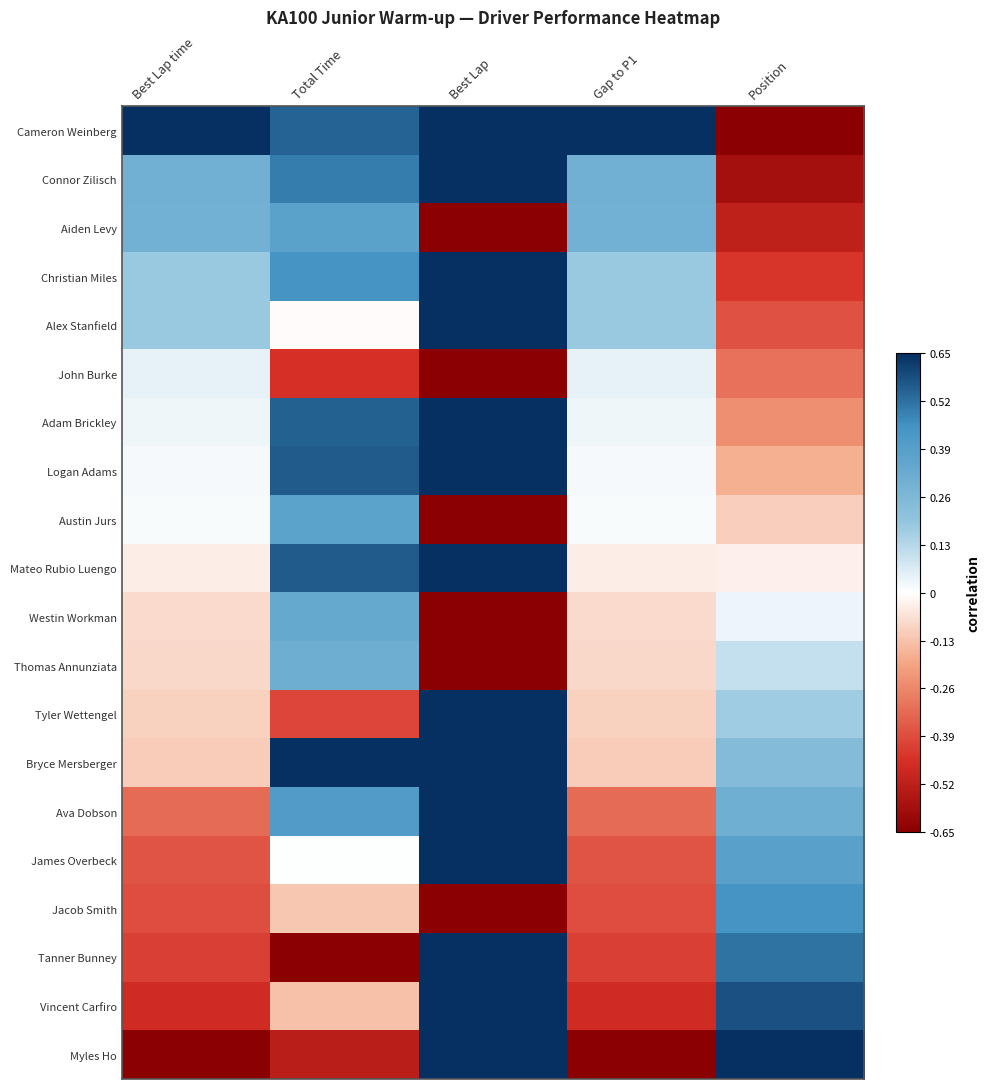

Reading left to right, transcribe all the data shown in this chart.

Cameron Weinberg: Best Lap time=0.7	Total Time=0.5	Best Lap=0.7	Gap to P1=0.7	Position=-0.7
Connor Zilisch: Best Lap time=0.3	Total Time=0.5	Best Lap=0.7	Gap to P1=0.3	Position=-0.6
Aiden Levy: Best Lap time=0.3	Total Time=0.4	Best Lap=-0.7	Gap to P1=0.3	Position=-0.5
Christian Miles: Best Lap time=0.2	Total Time=0.4	Best Lap=0.7	Gap to P1=0.2	Position=-0.4
Alex Stanfield: Best Lap time=0.2	Total Time=-0.0	Best Lap=0.7	Gap to P1=0.2	Position=-0.4
John Burke: Best Lap time=0.0	Total Time=-0.5	Best Lap=-0.7	Gap to P1=0.0	Position=-0.3
Adam Brickley: Best Lap time=0.0	Total Time=0.5	Best Lap=0.7	Gap to P1=0.0	Position=-0.2
Logan Adams: Best Lap time=0.0	Total Time=0.6	Best Lap=0.7	Gap to P1=0.0	Position=-0.2
Austin Jurs: Best Lap time=0.0	Total Time=0.4	Best Lap=-0.7	Gap to P1=0.0	Position=-0.1
Mateo Rubio Luengo: Best Lap time=-0.0	Total Time=0.6	Best Lap=0.7	Gap to P1=-0.0	Position=-0.0
Westin Workman: Best Lap time=-0.1	Total Time=0.3	Best Lap=-0.7	Gap to P1=-0.1	Position=0.0
Thomas Annunziata: Best Lap time=-0.1	Total Time=0.3	Best Lap=-0.7	Gap to P1=-0.1	Position=0.1
Tyler Wettengel: Best Lap time=-0.1	Total Time=-0.4	Best Lap=0.7	Gap to P1=-0.1	Position=0.2
Bryce Mersberger: Best Lap time=-0.1	Total Time=0.7	Best Lap=0.7	Gap to P1=-0.1	Position=0.2
Ava Dobson: Best Lap time=-0.3	Total Time=0.4	Best Lap=0.7	Gap to P1=-0.3	Position=0.3
James Overbeck: Best Lap time=-0.4	Total Time=0.0	Best Lap=0.7	Gap to P1=-0.4	Position=0.4
Jacob Smith: Best Lap time=-0.4	Total Time=-0.1	Best Lap=-0.7	Gap to P1=-0.4	Position=0.4
Tanner Bunney: Best Lap time=-0.4	Total Time=-0.7	Best Lap=0.7	Gap to P1=-0.4	Position=0.5
Vincent Carfiro: Best Lap time=-0.5	Total Time=-0.1	Best Lap=0.7	Gap to P1=-0.5	Position=0.6
Myles Ho: Best Lap time=-0.7	Total Time=-0.5	Best Lap=0.7	Gap to P1=-0.7	Position=0.7